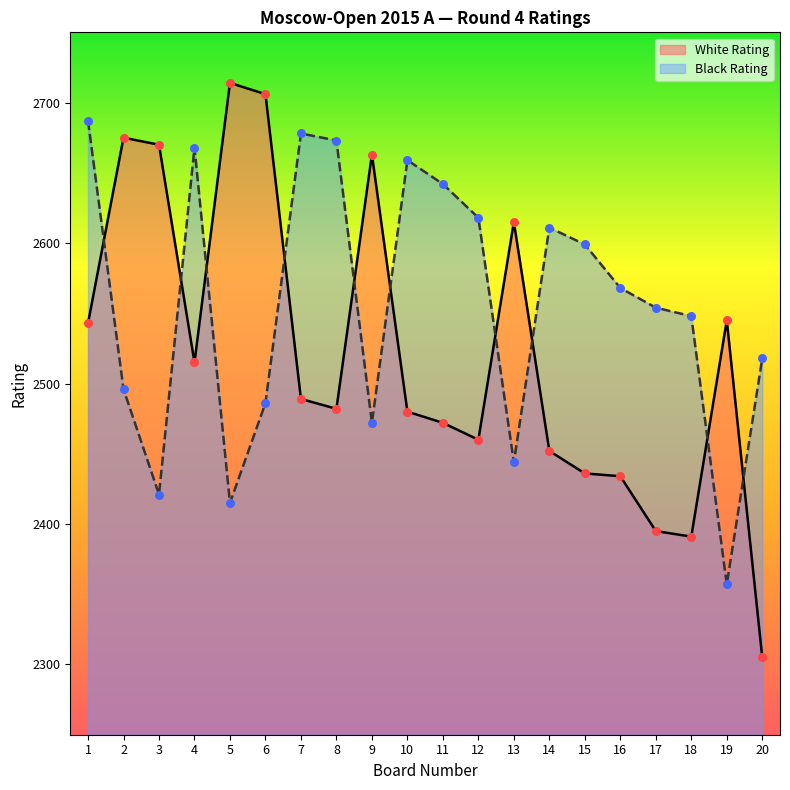

Which series reaches the maximum Y coordinate?

White Rating